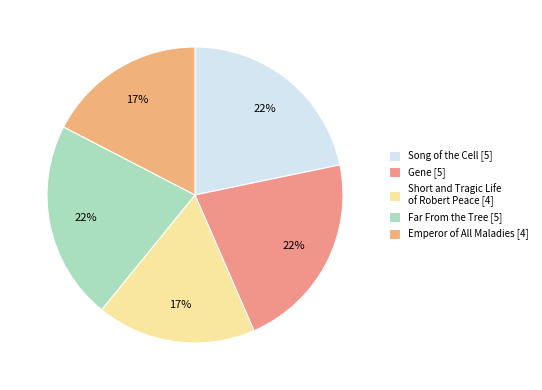

To the nearest percent, what percentage of the pie is Far From the Tree?

22%